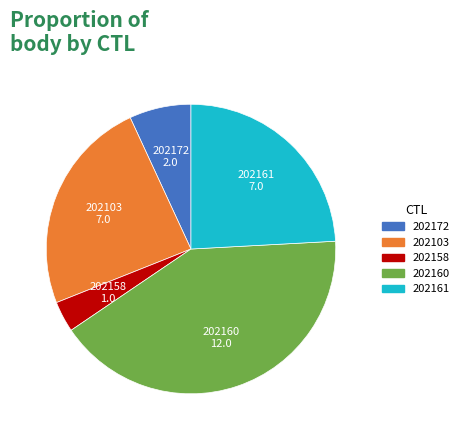

Which has a higher value, 202160 or 202161?

202160